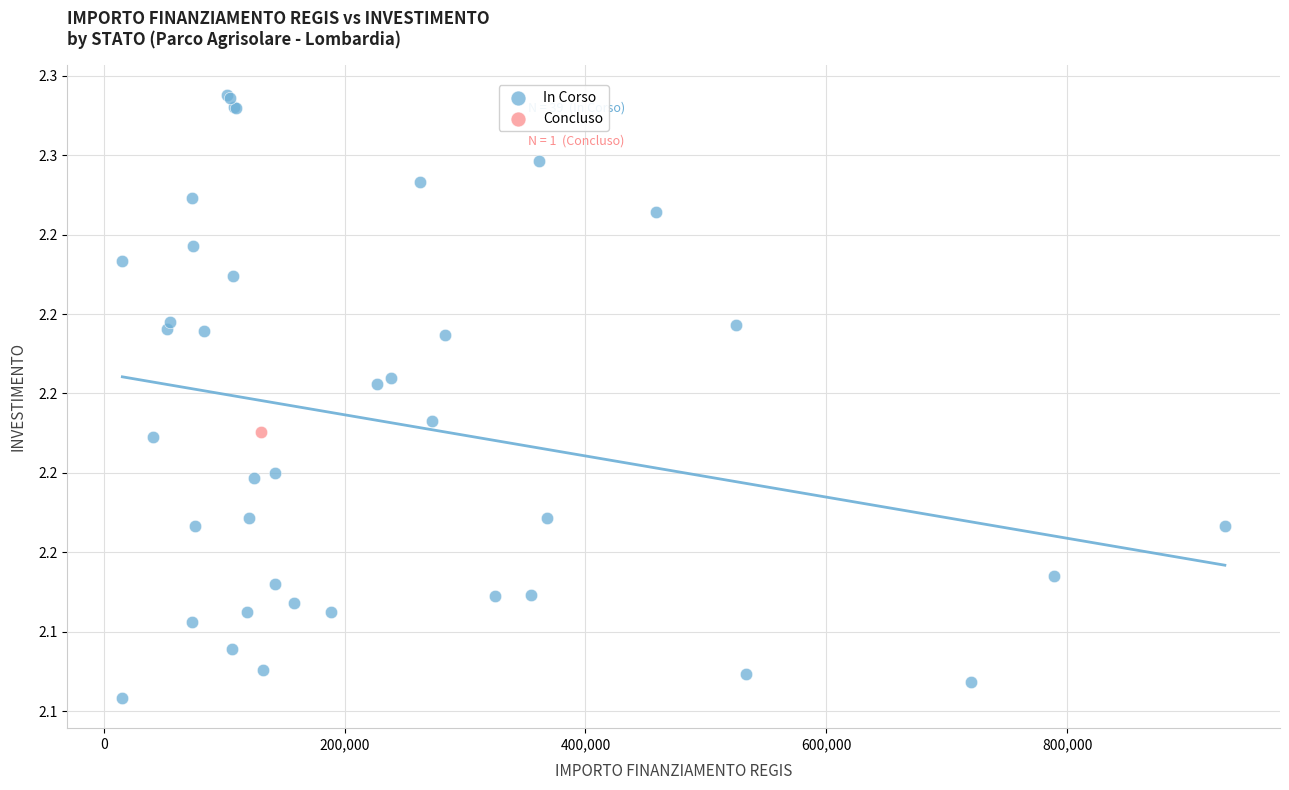

What are all the series names shown in the legend?

In Corso, Concluso